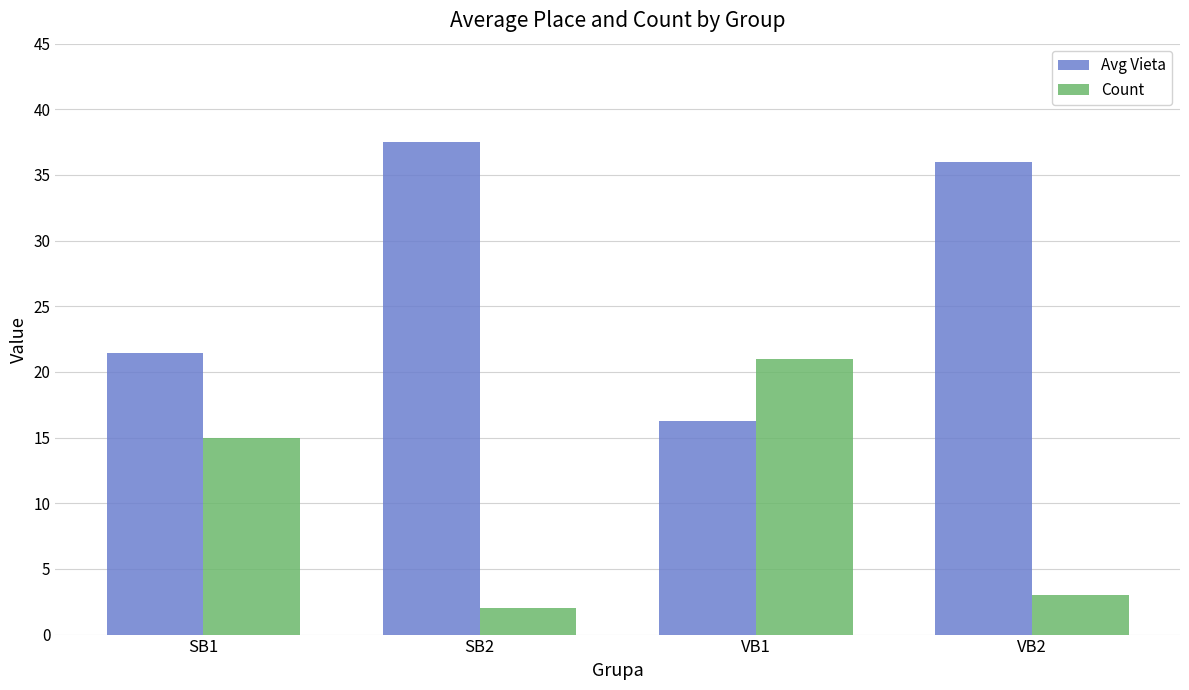

True or false: Count has a value of 30.2 at VB1.

False